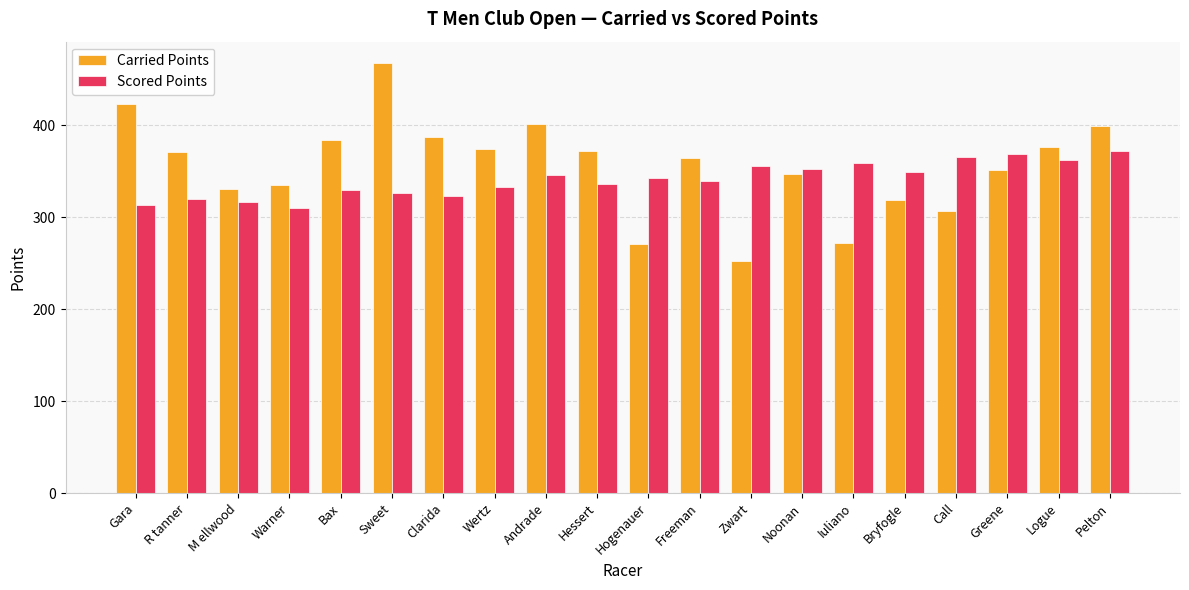

What are all the series names shown in the legend?

Carried Points, Scored Points